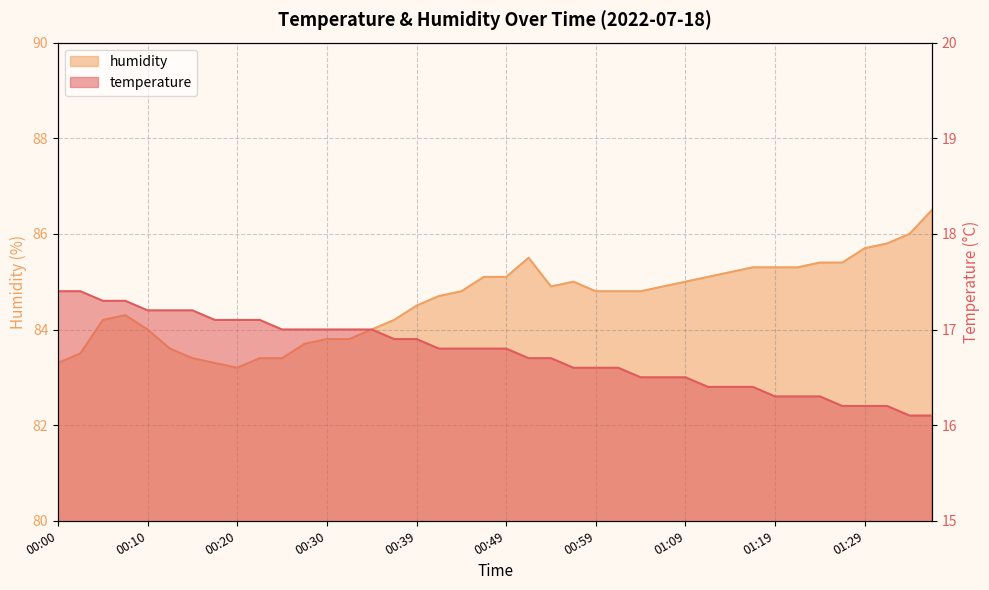

At how many categories does at least one series exceed 38?

40